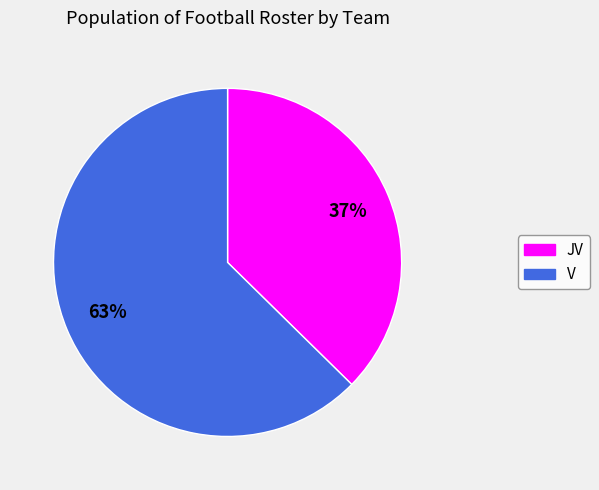

Rank the categories by value from highest to lowest.

V, JV